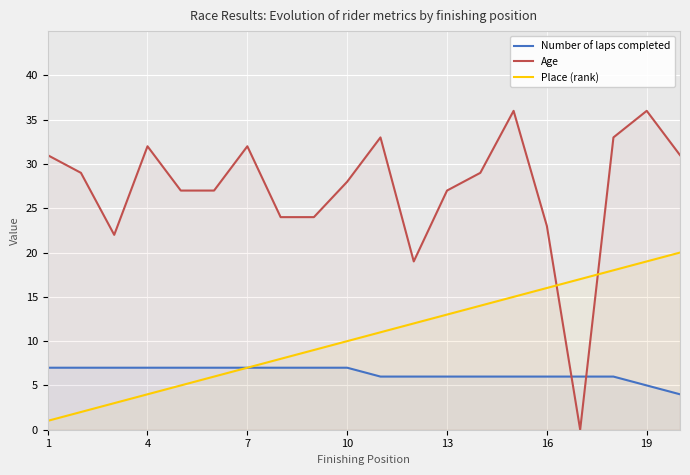

What is the value of the Age point at the 9th from the left?

24